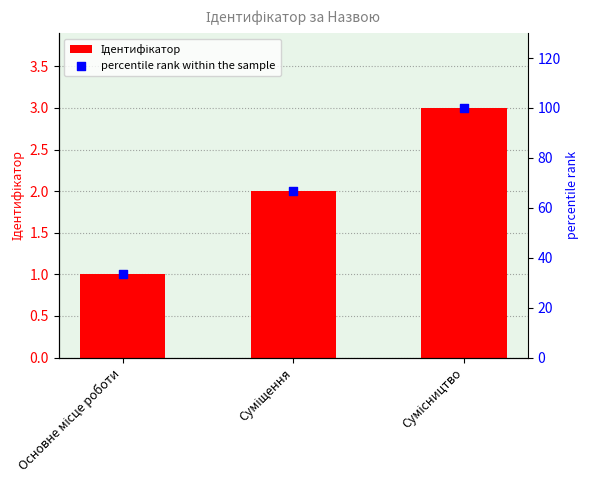

Which series has the widest spread of Y values?

percentile rank within the sample